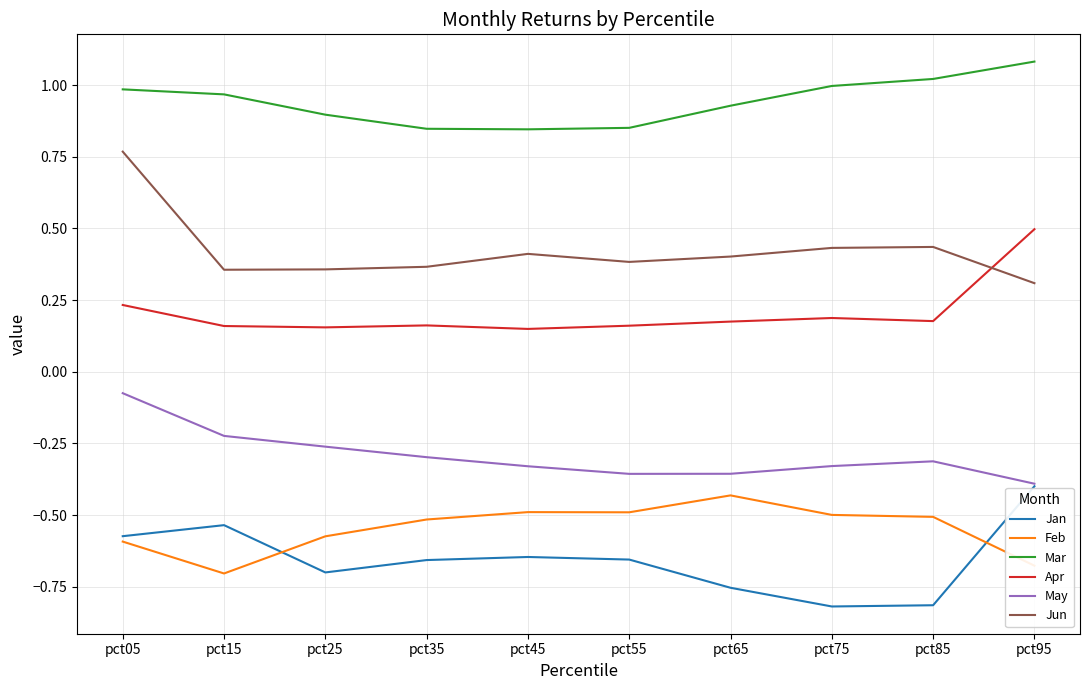

Rank the series by their maximum value, from lowest to highest.

Feb, Jan, May, Apr, Jun, Mar